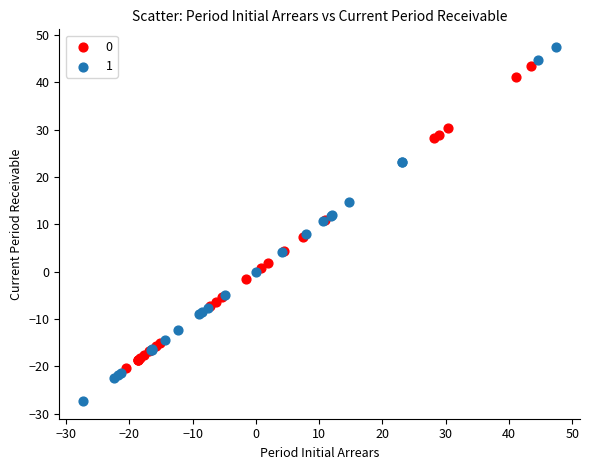

Which series contains the highest Y value?

1